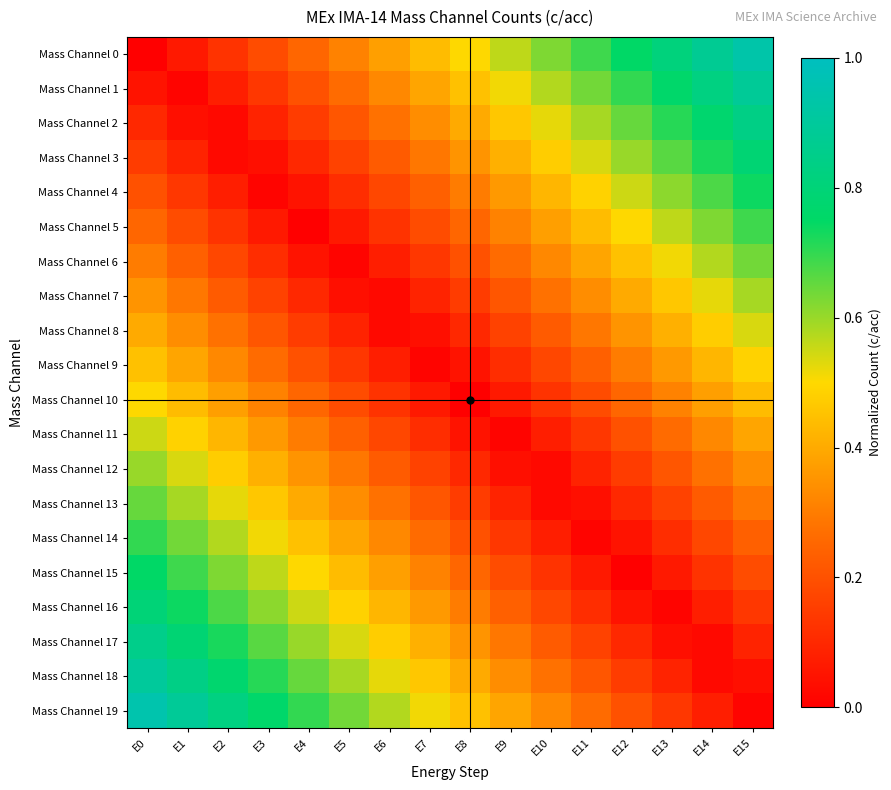

Which category has the lowest value across all series?

E0